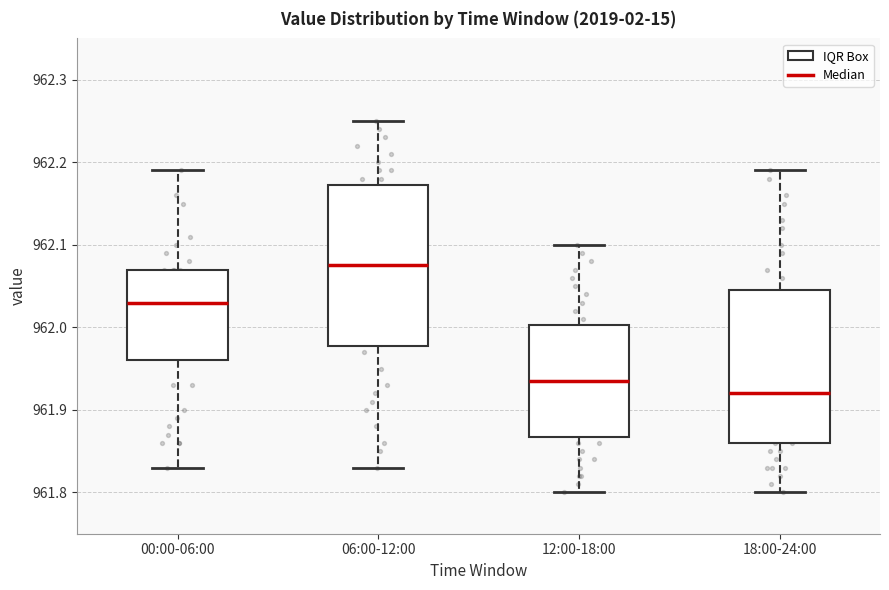

Reading left to right, transcribe this box plot: for each box, give where its median line is, the range the box spans, and where its two whiskers end, as read against the y-axis. The values are not printed on the chart, so give them approximately, as read against the axis.

00:00-06:00: median 962.03, box 961.96 to 962.07, whiskers 961.83 to 962.19
06:00-12:00: median 962.08, box 961.98 to 962.17, whiskers 961.83 to 962.25
12:00-18:00: median 961.94, box 961.87 to 962.00, whiskers 961.80 to 962.10
18:00-24:00: median 961.92, box 961.86 to 962.05, whiskers 961.80 to 962.19